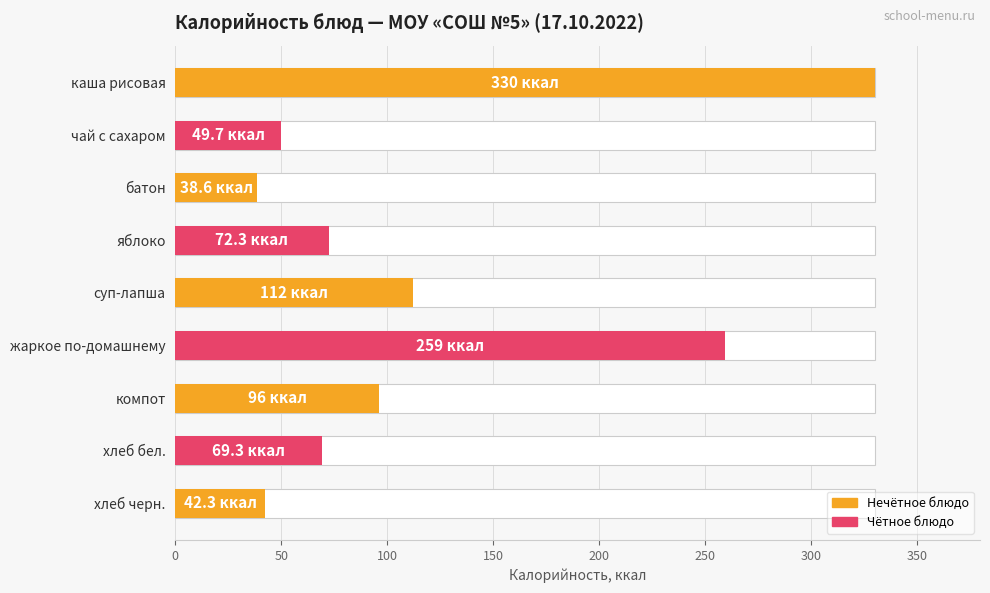

What is the change in value from каша рисовая to чай с сахаром?

-280.3